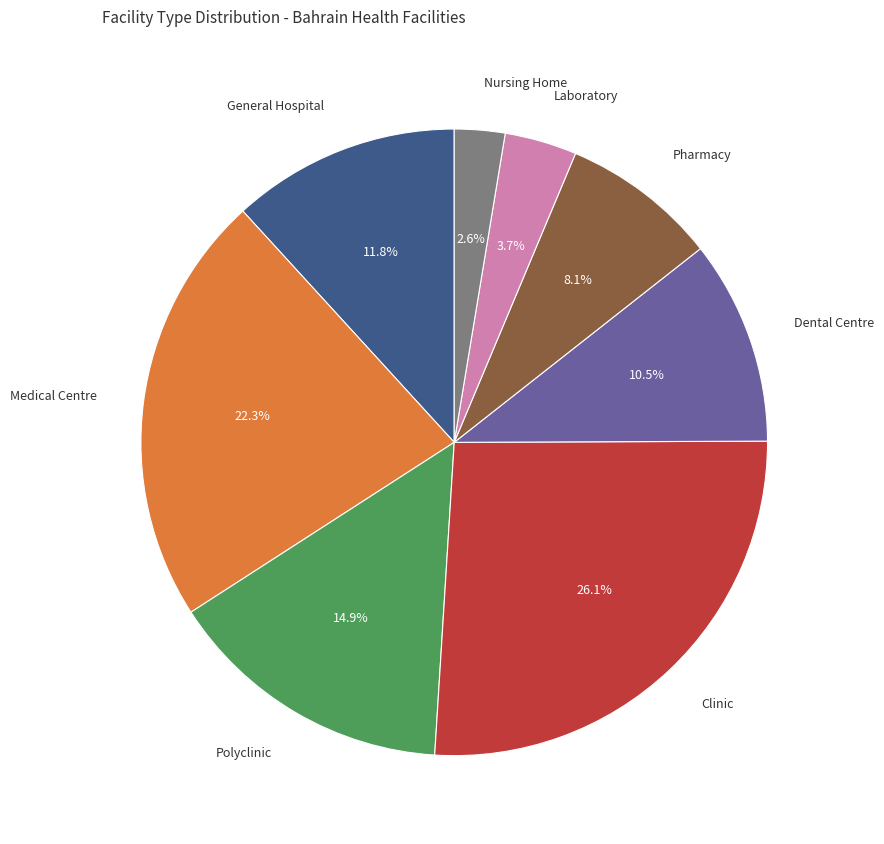

Is there a majority slice in this chart?

No